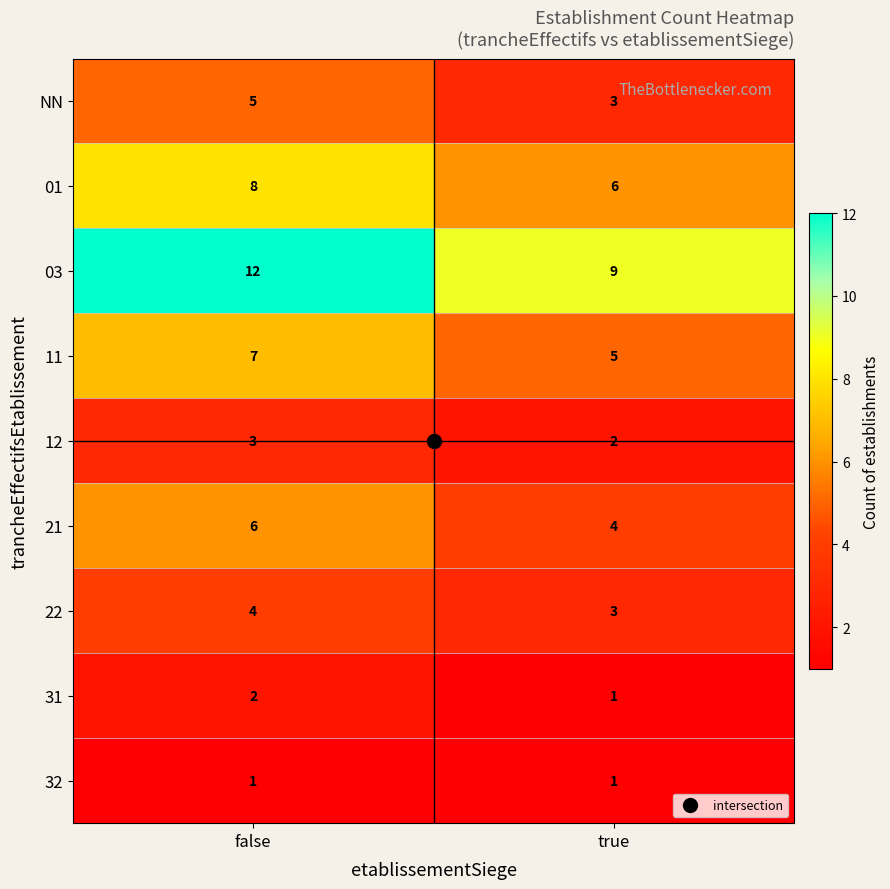

The 11 series shows 7 at false. True or false?

True